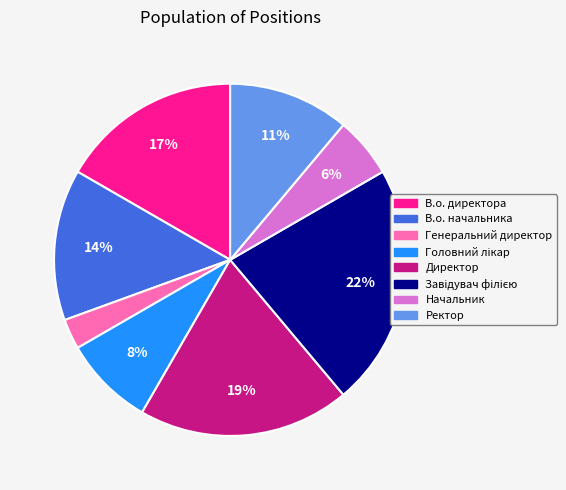

Which category has the smallest portion of the pie?

Генеральний директор